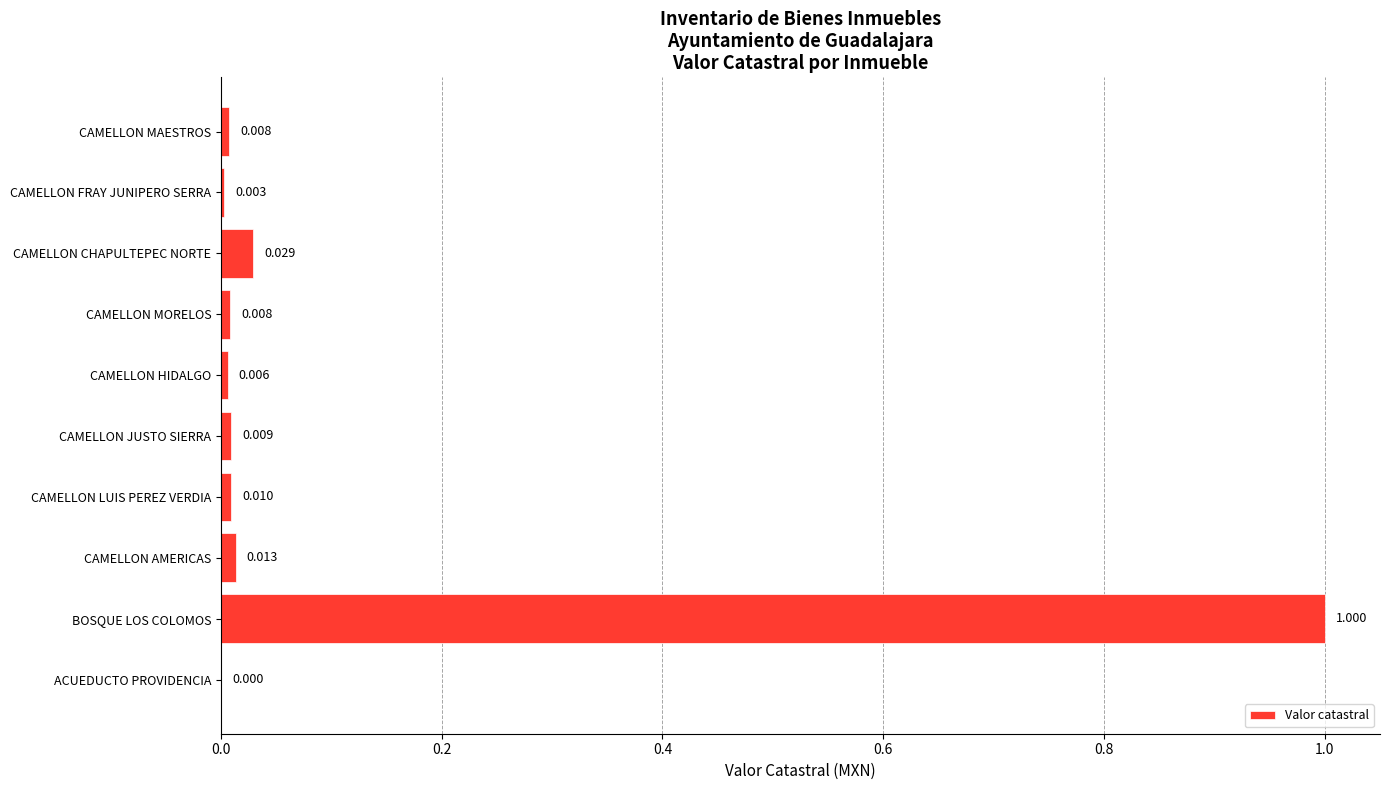

What is the sum of all values?

1.1